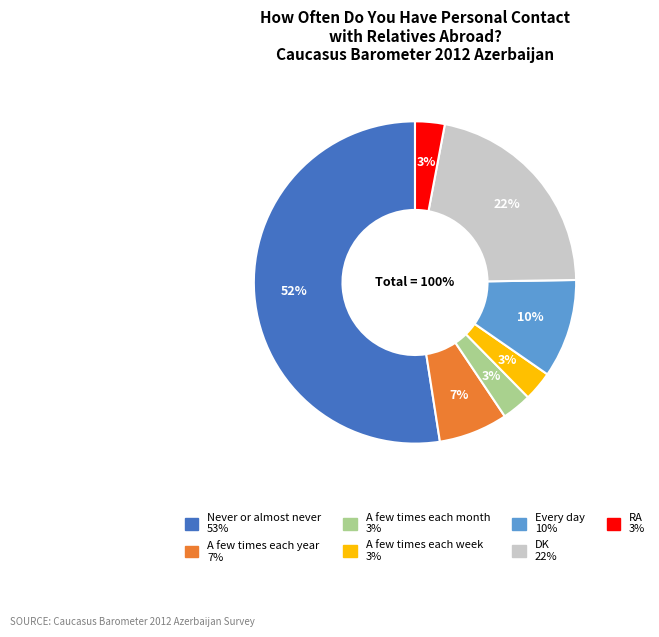

To the nearest percent, what is the difference between the largest and smallest slice percentages?

50%